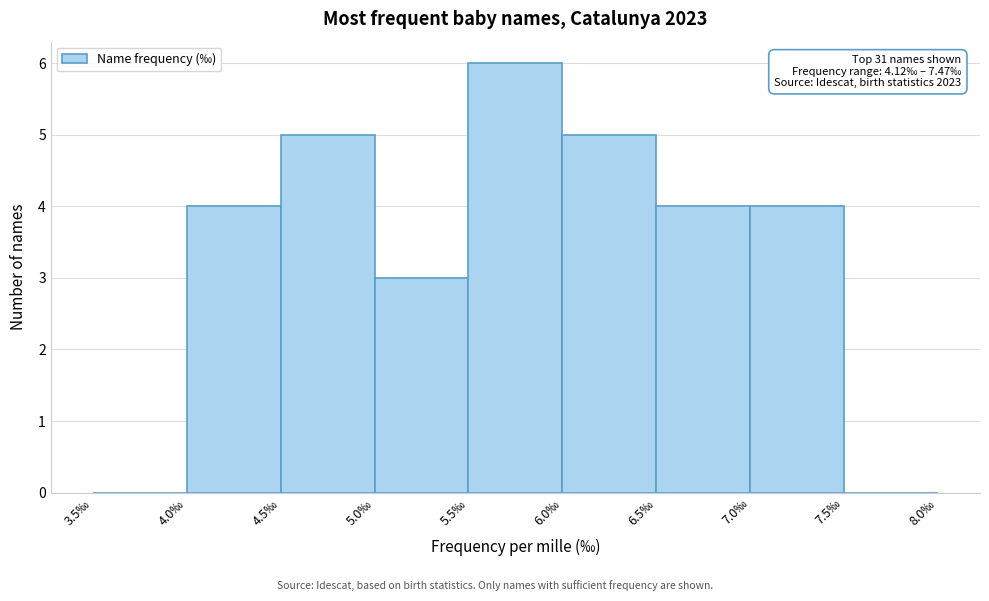

Which range on the x-axis has the tallest bar?

5.5 to 6.0